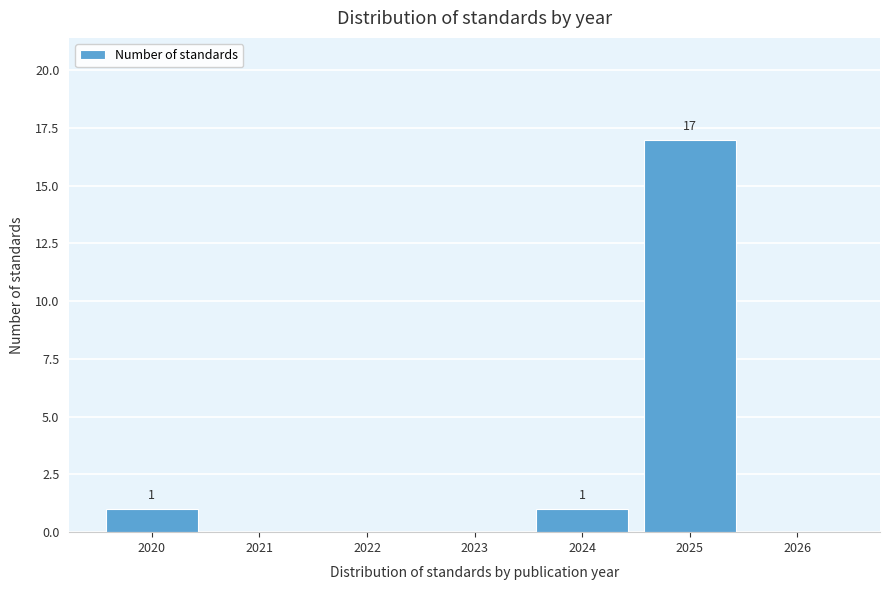

Reading right to left, what are all the values shown in this chart?

2026=0	2025=17	2024=1	2023=0	2022=0	2021=0	2020=1